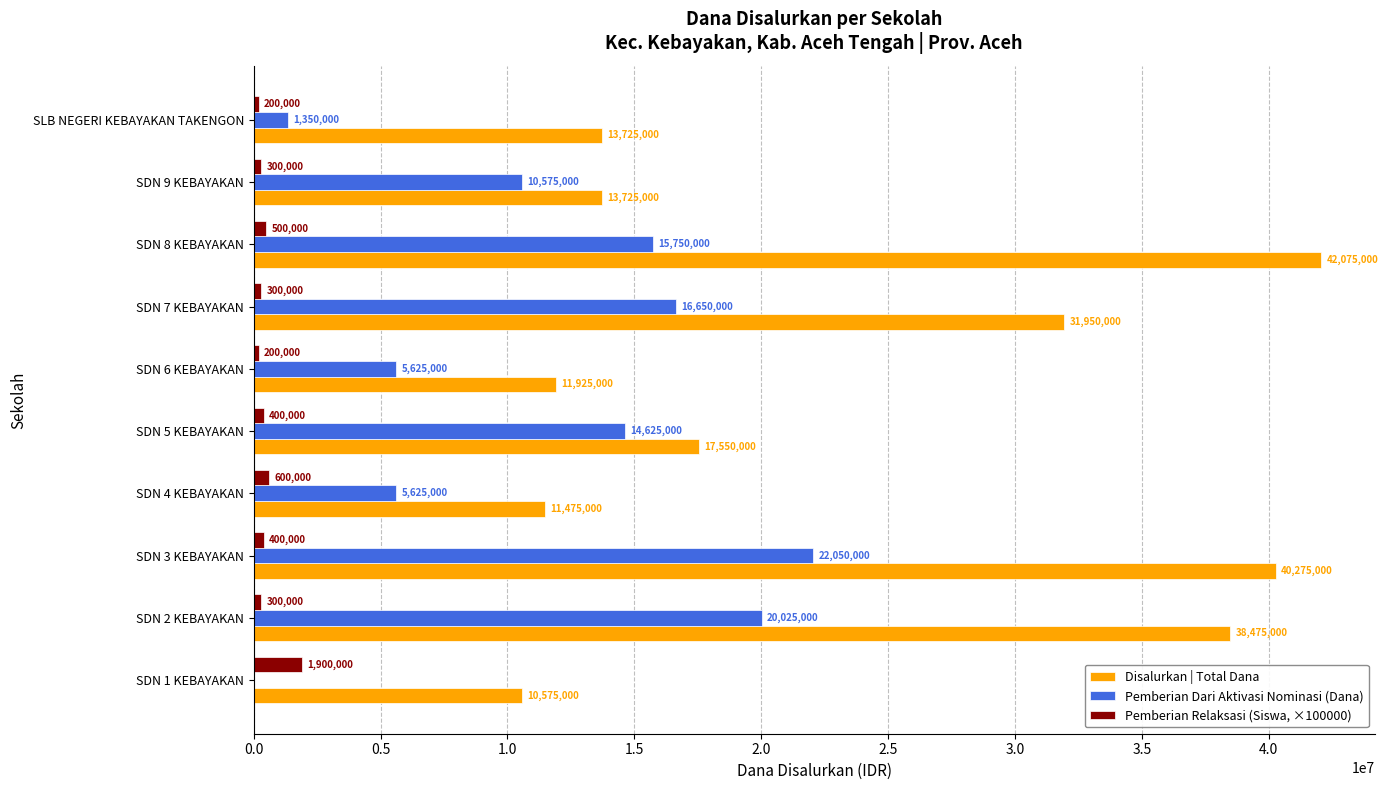

Which series has the largest total across all categories?

Disalurkan | Total Dana